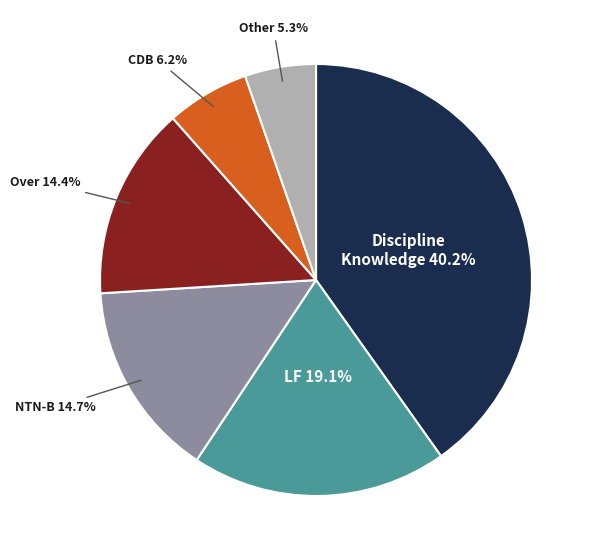

To the nearest percent, what is the average slice percentage?

17%